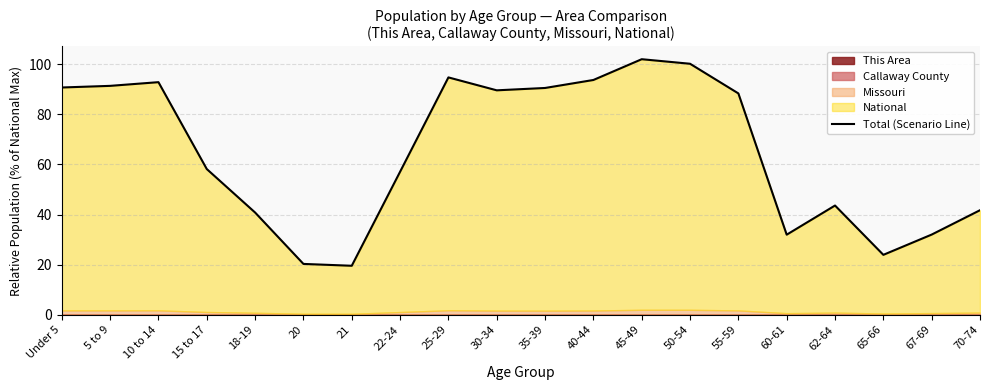

List the labels in order of value, smallest first.

21, 20, 65-66, 60-61, 67-69, 18-19, 70-74, 62-64, 22-24, 15 to 17, 55-59, 30-34, 35-39, Under 5, 5 to 9, 10 to 14, 40-44, 25-29, 50-54, 45-49